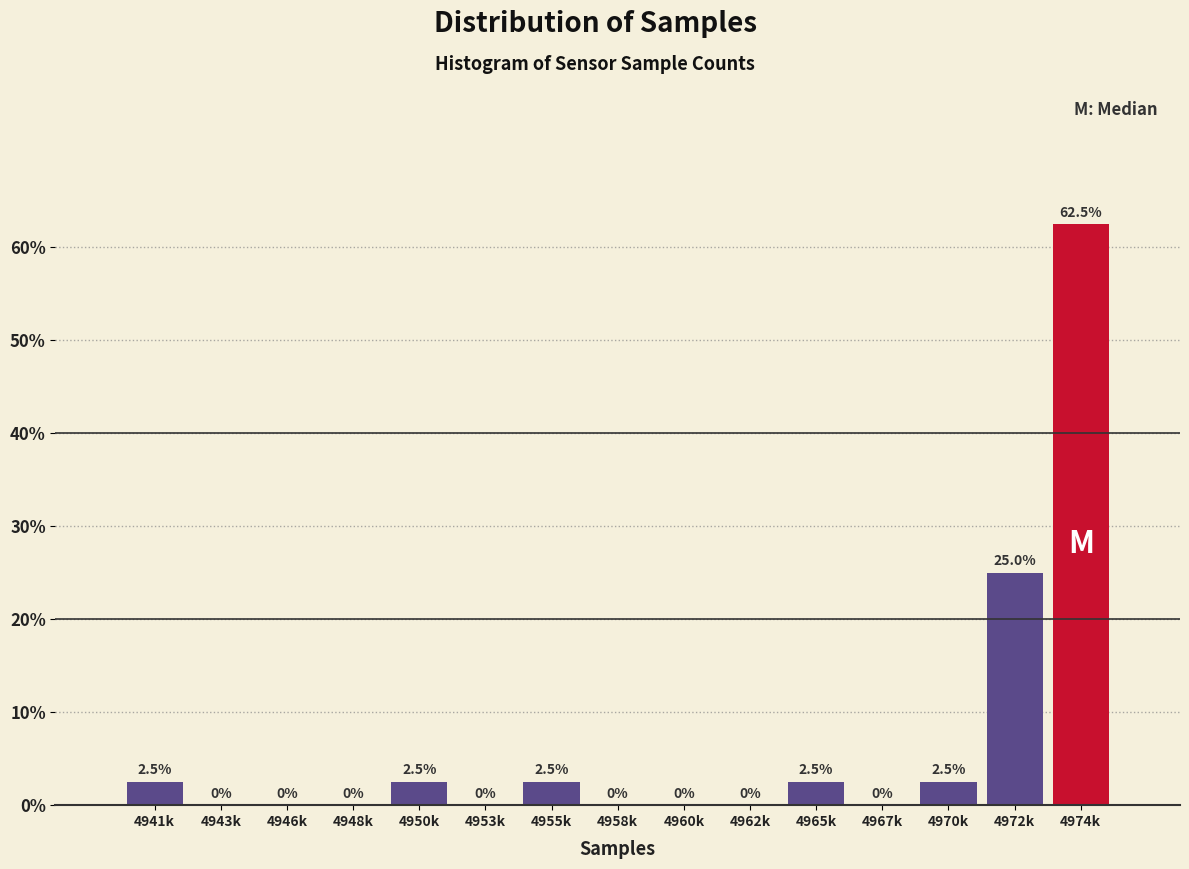

Reading left to right, extract all data points from this chart.

4941k=2.5	4943k=0.0	4946k=0.0	4948k=0.0	4950k=2.5	4953k=0.0	4955k=2.5	4958k=0.0	4960k=0.0	4962k=0.0	4965k=2.5	4967k=0.0	4970k=2.5	4972k=25.0	4974k=62.5